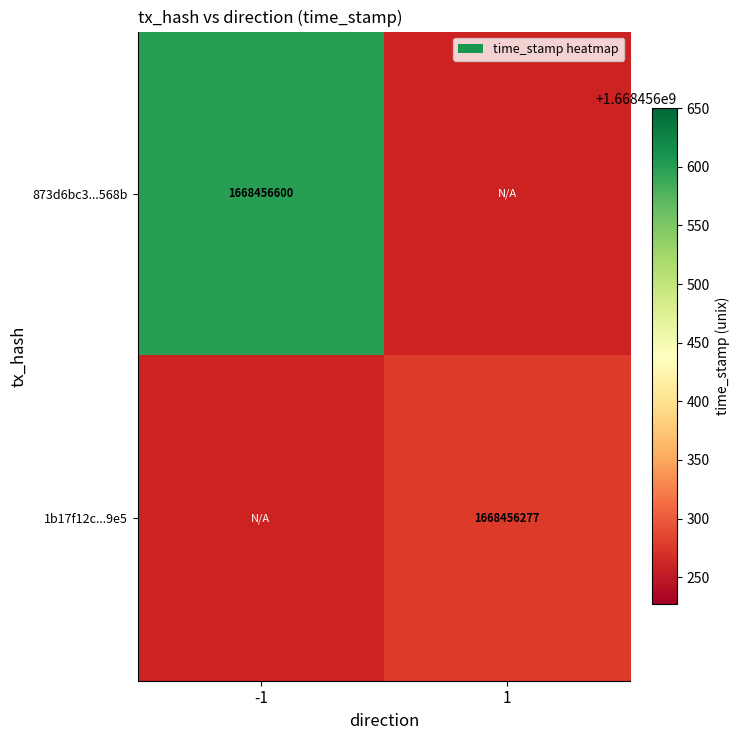

At direction_-1, list the series in order from smallest to largest.

1b17f12c46df6c306edc31d6373da0bc5f5e9e5, 873d6bc3c103581e81dd12ffa3db98f1739568b